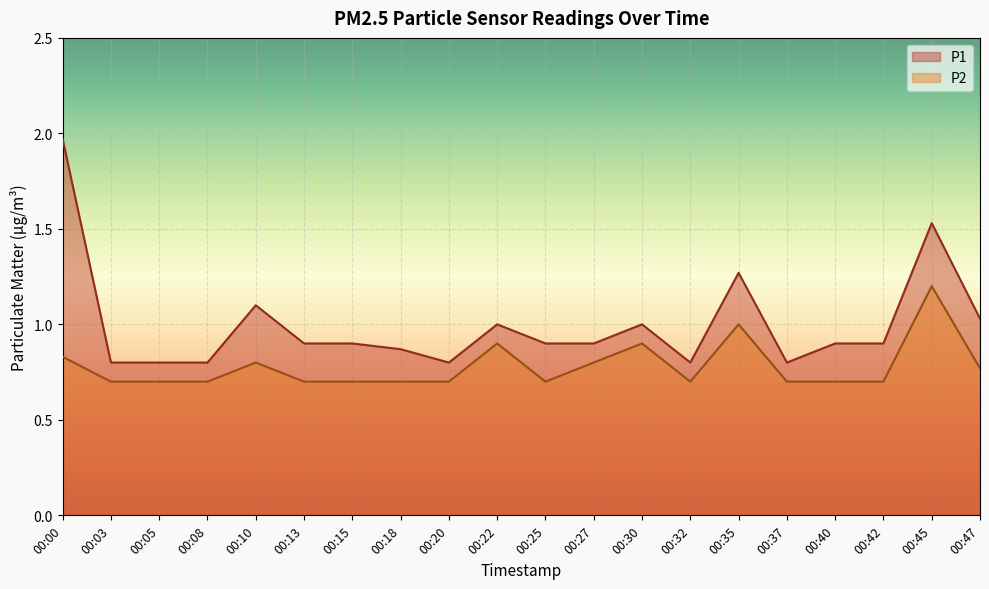

Which series changed the most between 00:05 and 00:42?

P1